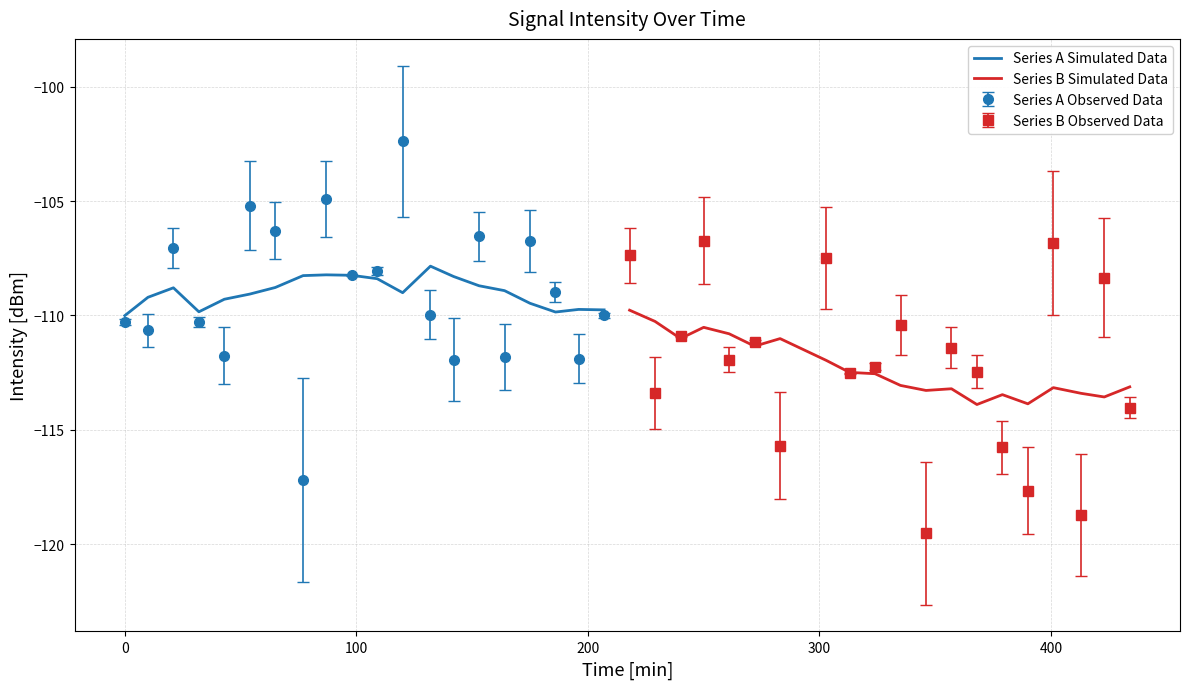

What is the maximum value for Series A Observed Data?

-102.4